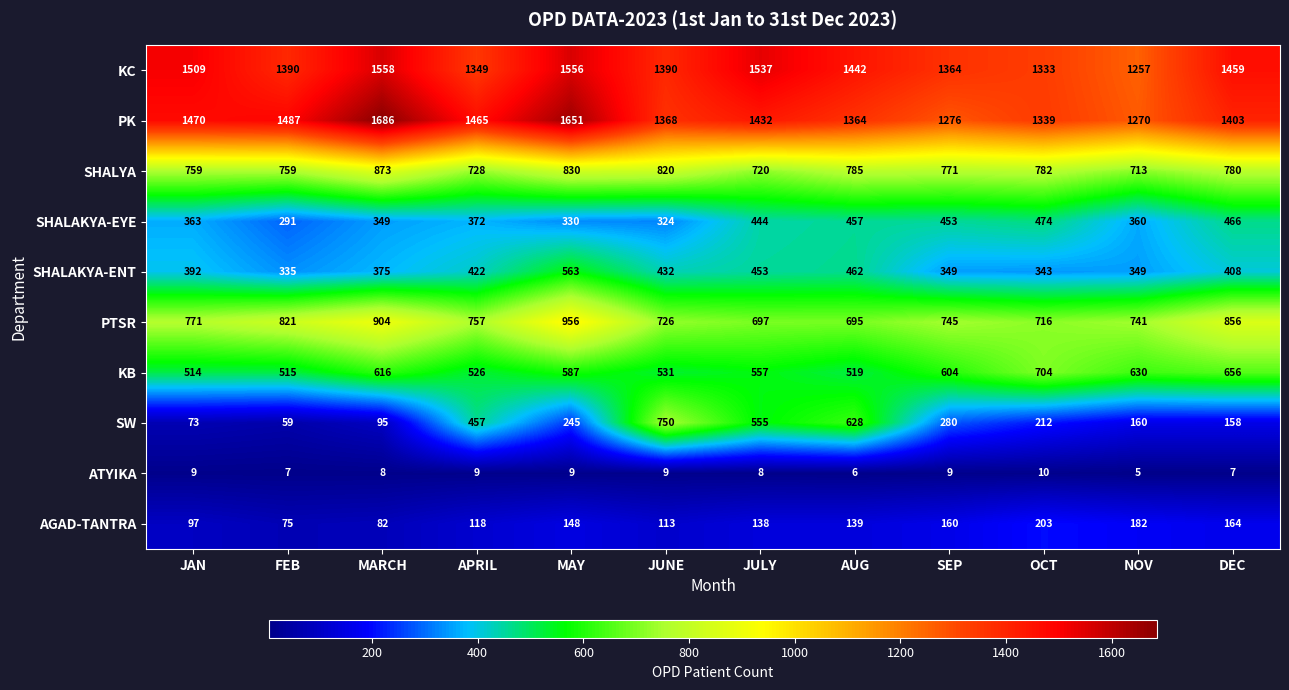

True or false: KC has a value of 736 at MARCH.

False